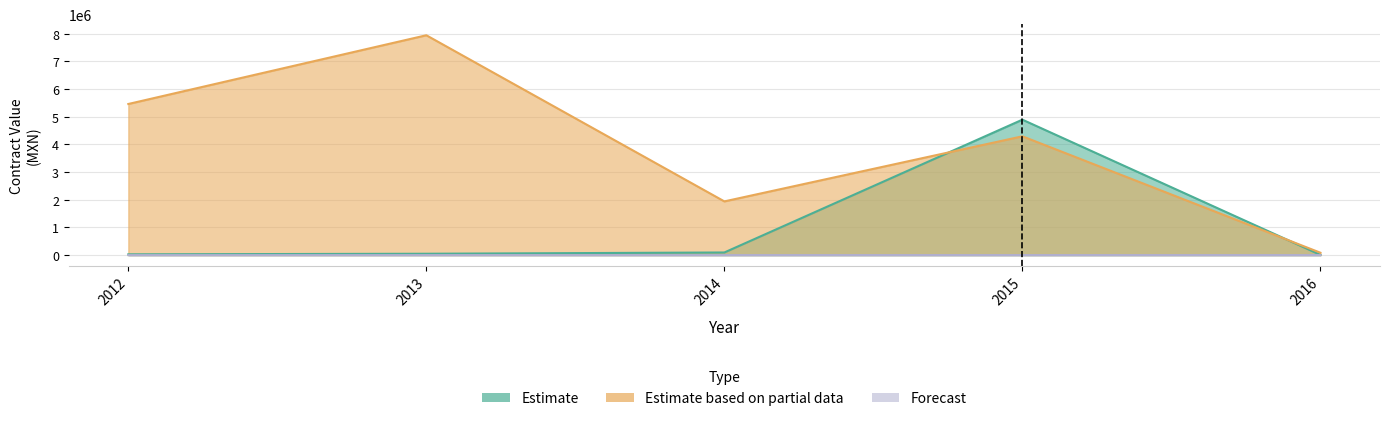

What is the value of the Estimate point at the 3rd from the left?

95040.5